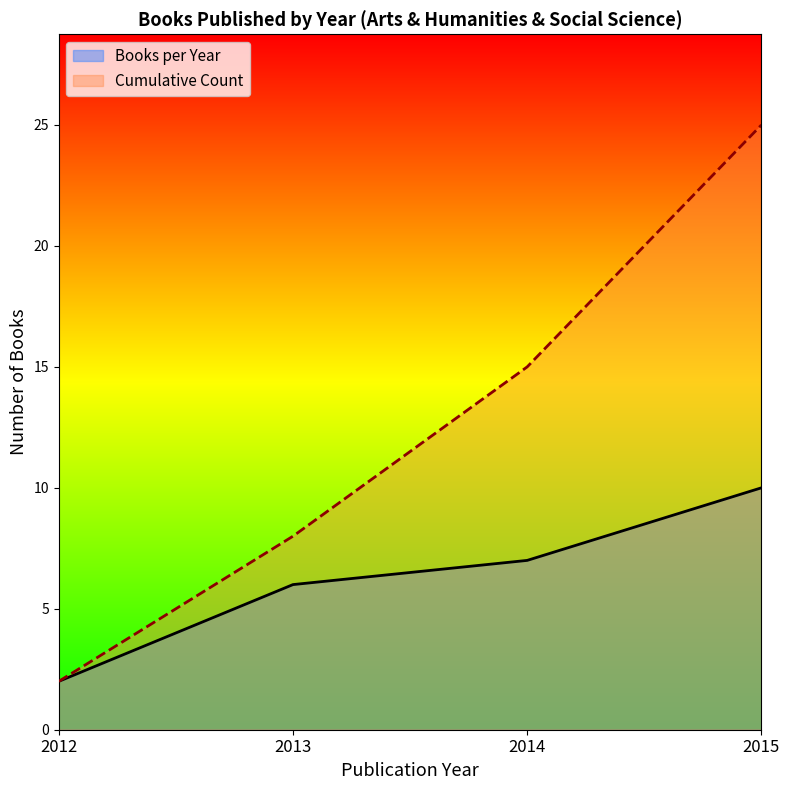

Which series has the largest range (max minus min)?

Cumulative Count